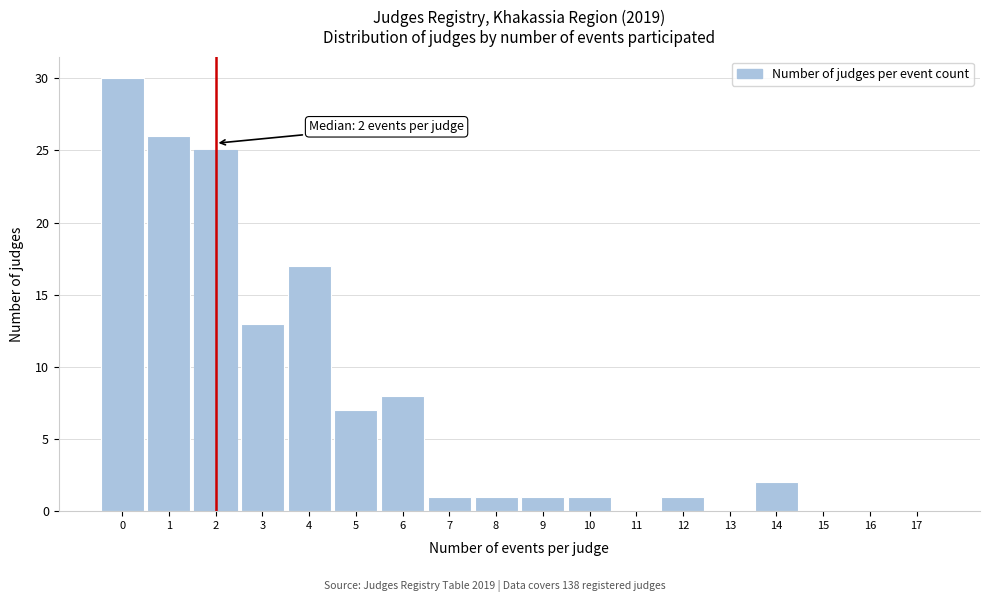

Reading left to right, what are all the values shown in this chart?

0=25	1=30	2=21	3=13	4=18	5=10	6=6	7=4	8=1	9=1	10=1	11=0	12=1	13=0	14=2	15=0	16=0	17=0